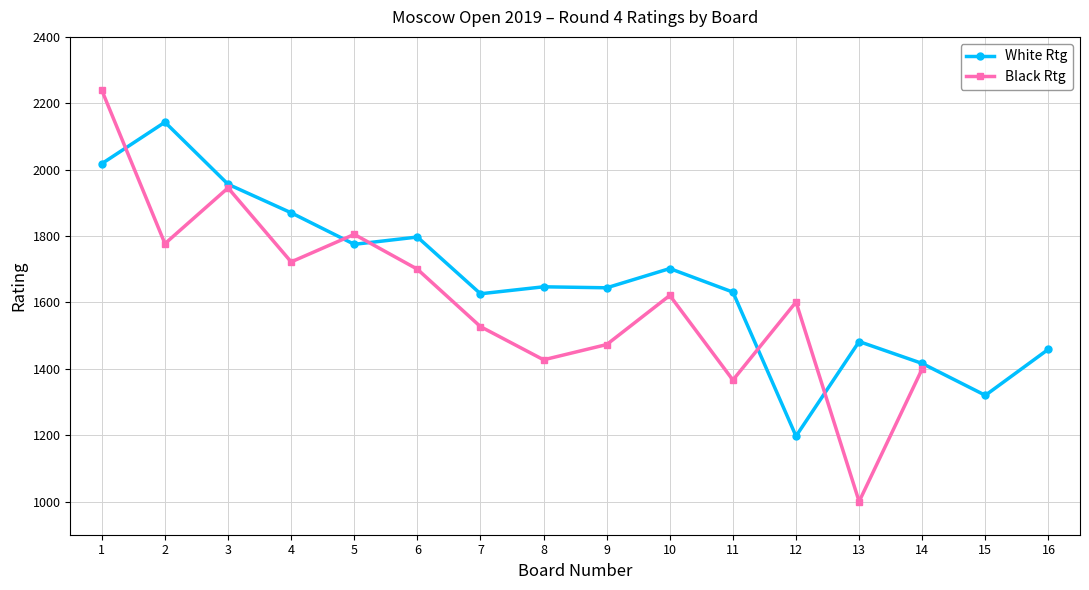

Count the number of categories in the chart.

16